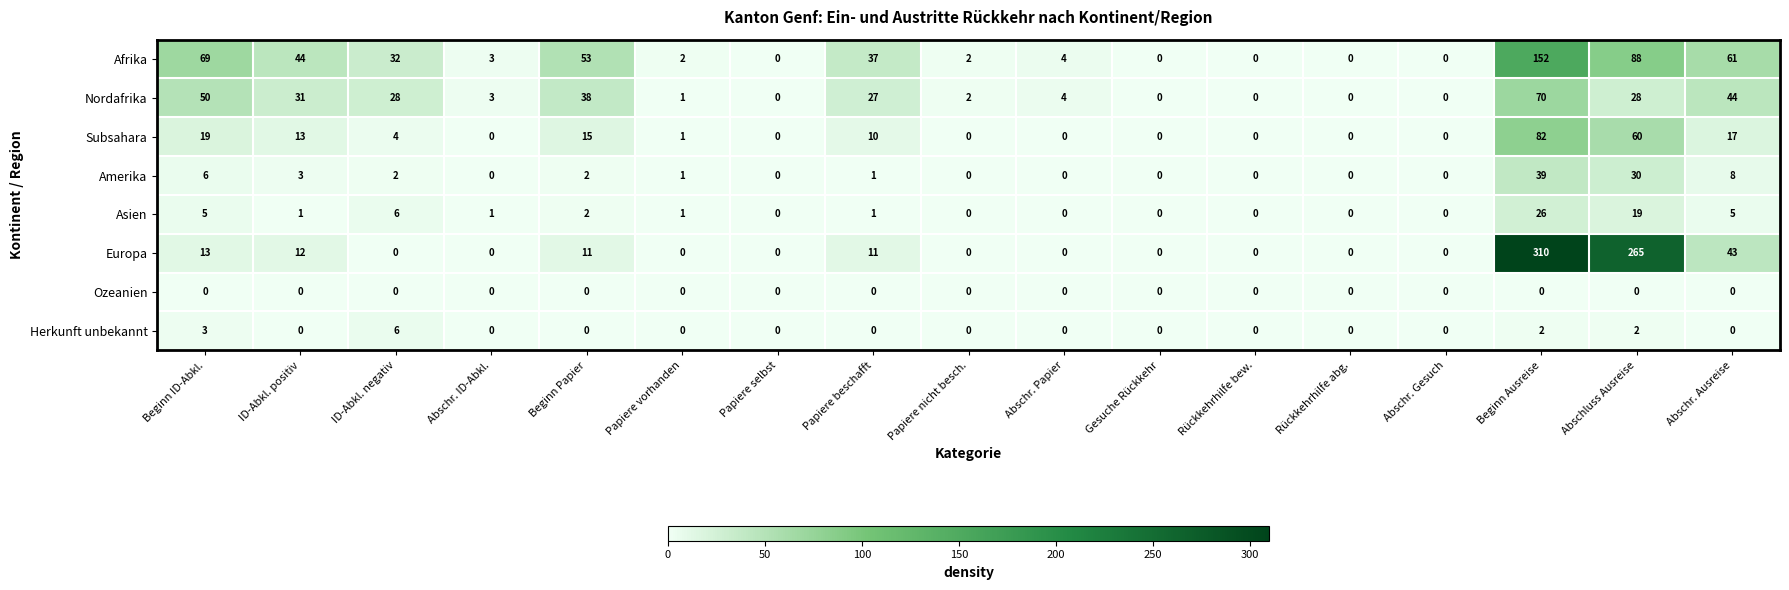

How many data points in Afrika are less than 4?

8